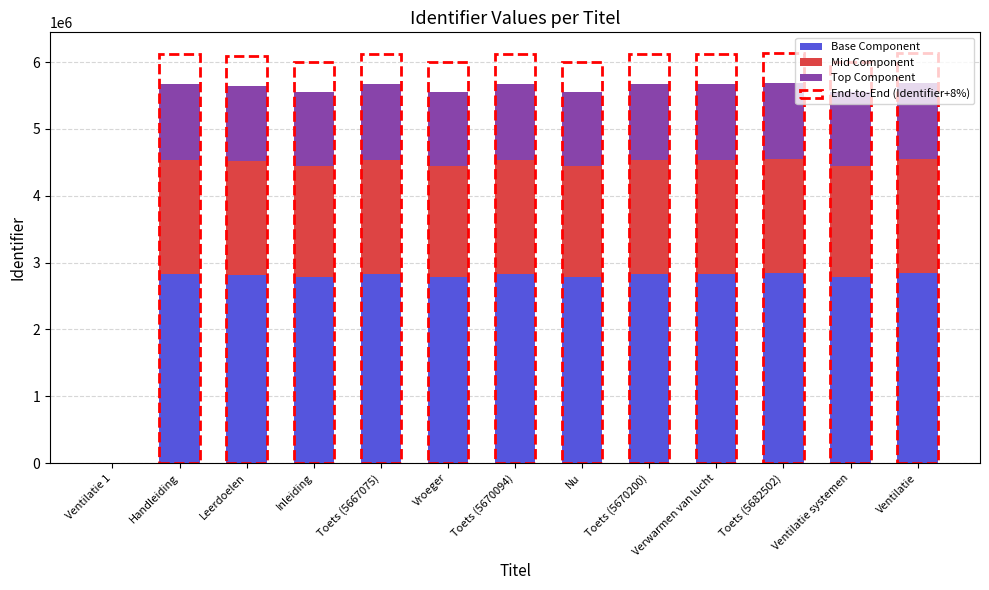

What is the total value across all series at Inleiding?

5552596